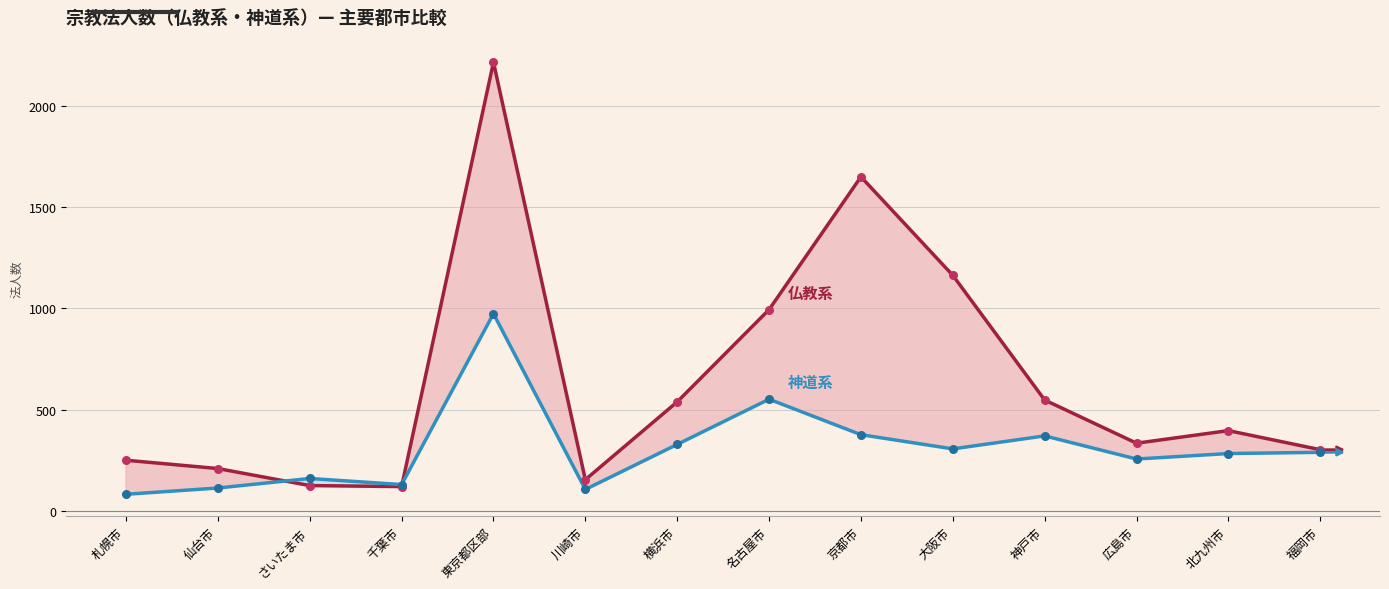

What are all the series names shown in the legend?

仏教系, 神道系